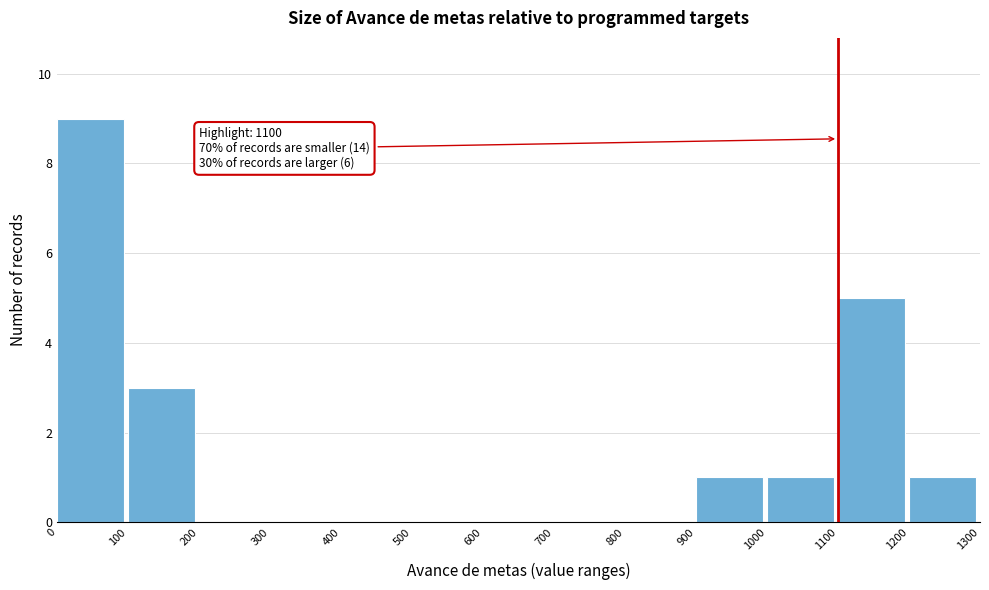

Over which range of the x-axis is the bar tallest?

0 to 100